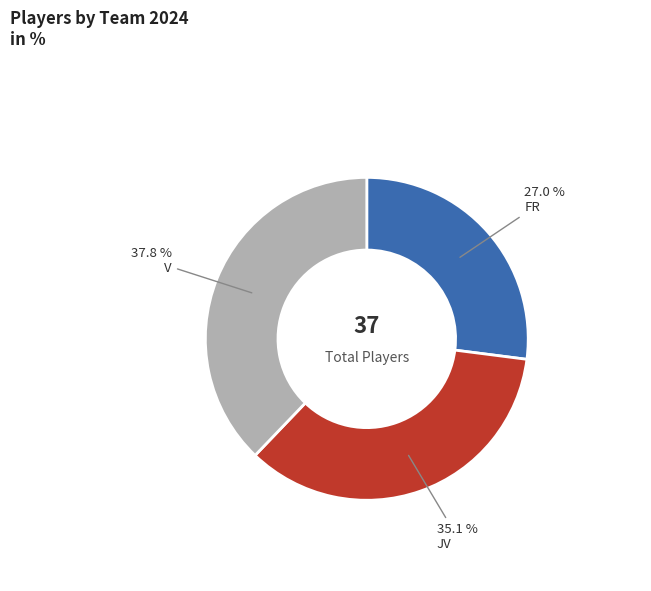

True or false: V accounts for 48% of the total.

False